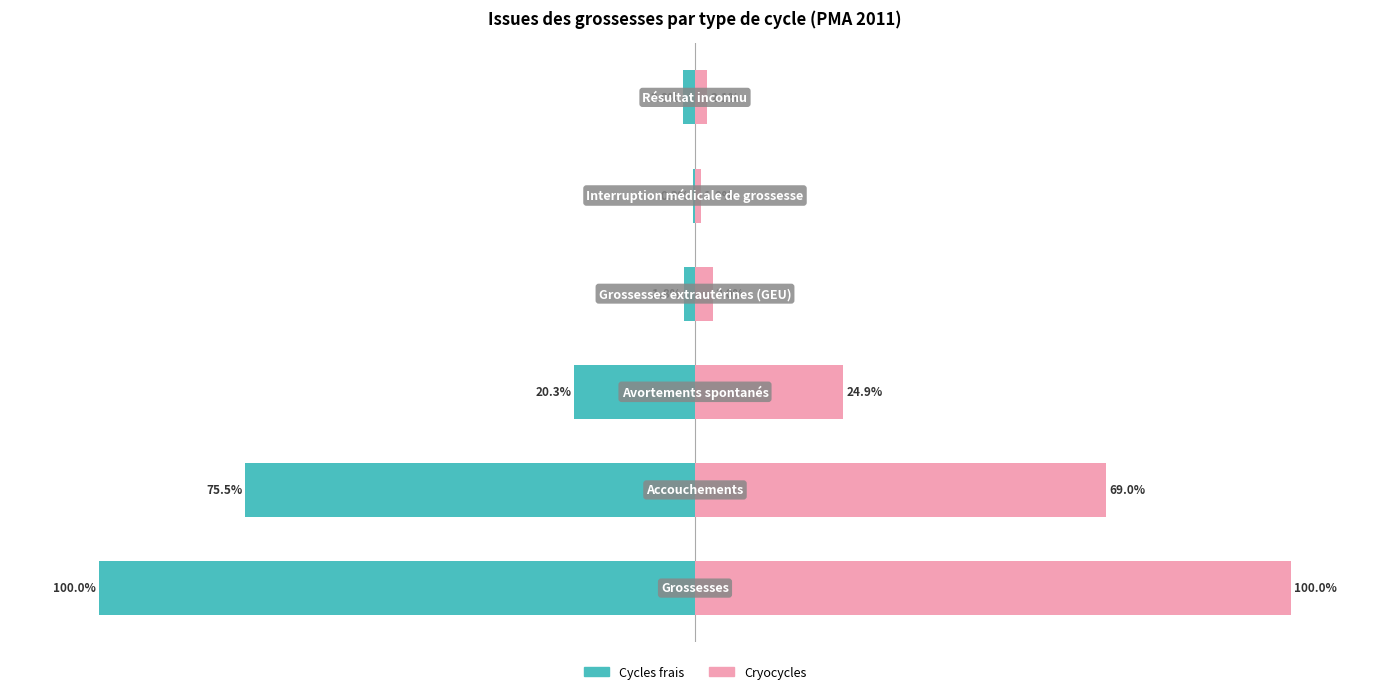

What is the value of the Cryocycles (%) bar at the 5th from the left?

1.0